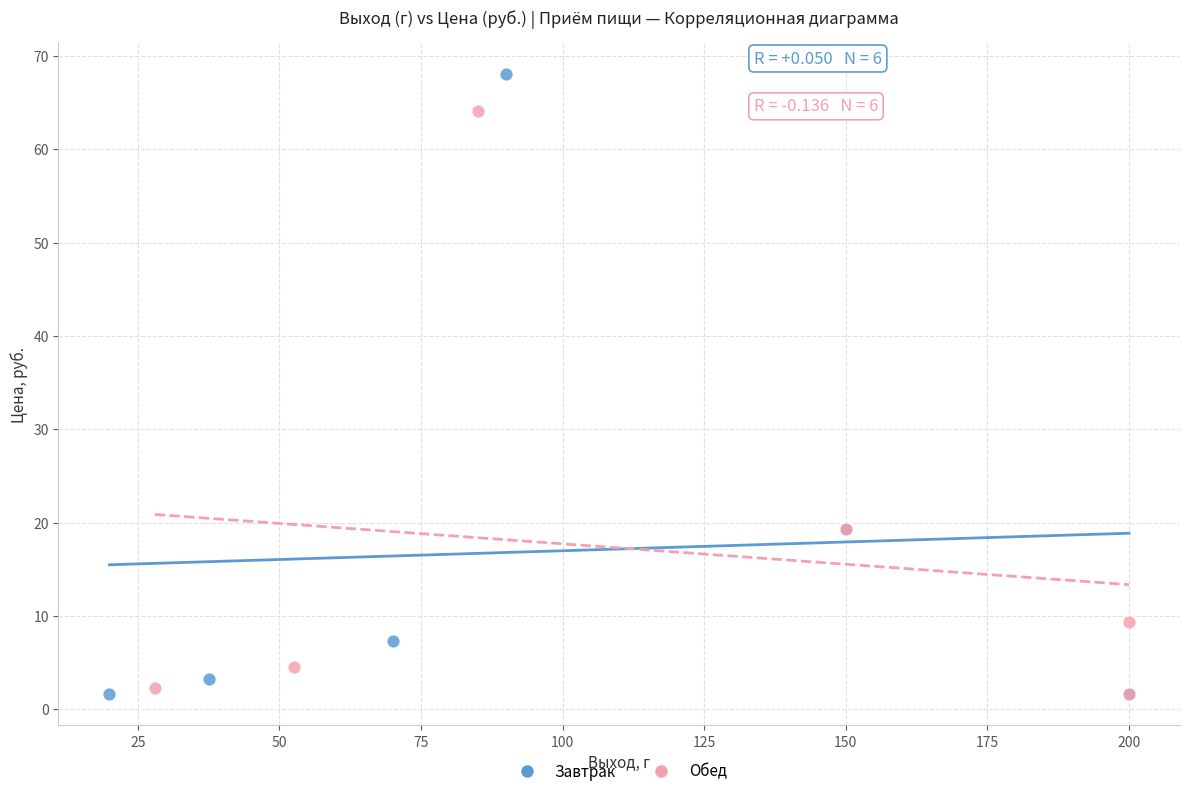

Which series has the largest Y range (max minus min)?

Завтрак